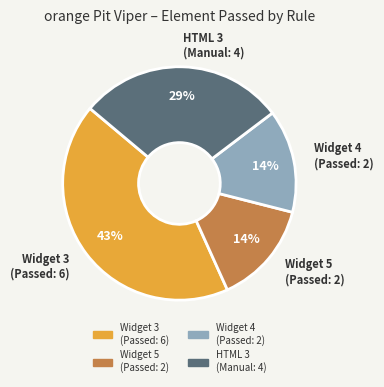

Does any single category account for the majority?

No